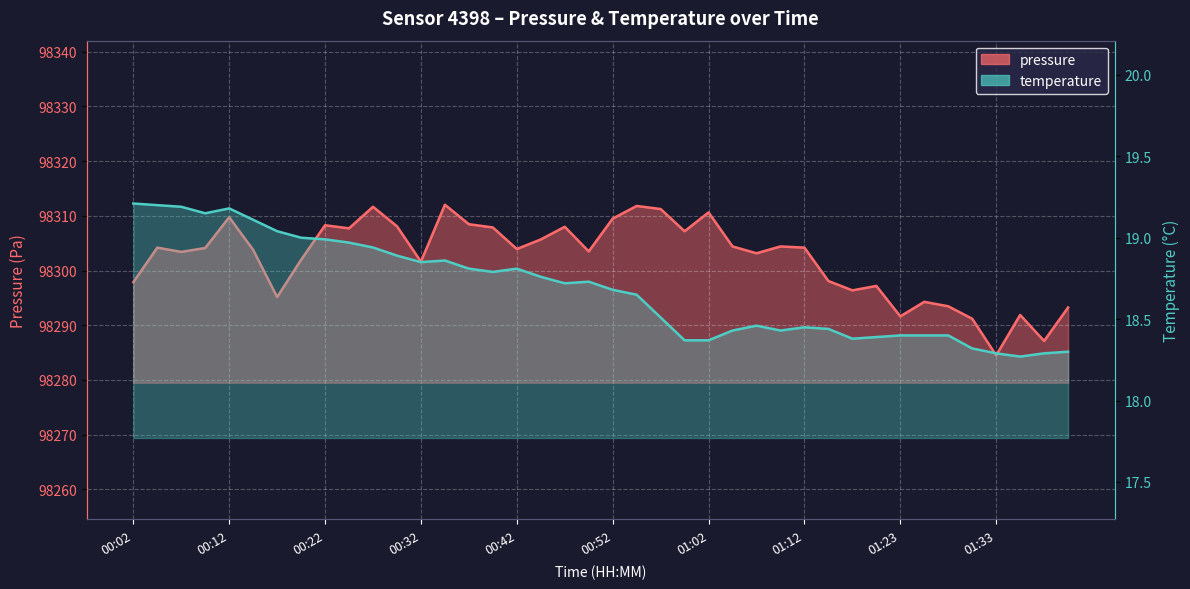

Reading left to right, transcribe all the data shown in this chart.

pressure: 98297.9	98304.2	98303.4	98304.1	98309.8	98303.8	98295.2	98302.0	98308.3	98307.7	98311.7	98308.1	98301.6	98312.0	98308.5	98307.9	98303.9	98305.7	98308.0	98303.5	98309.5	98311.8	98311.2	98307.2	98310.6	98304.4	98303.2	98304.4	98304.2	98298.1	98296.4	98297.2	98291.6	98294.3	98293.5	98291.2	98284.5	98291.9	98287.1	98293.2
temperature: 19.2	19.2	19.2	19.1	19.2	19.1	19.0	19.0	19.0	19.0	18.9	18.9	18.9	18.9	18.8	18.8	18.8	18.8	18.7	18.7	18.7	18.6	18.5	18.4	18.4	18.4	18.5	18.4	18.4	18.4	18.4	18.4	18.4	18.4	18.4	18.3	18.3	18.3	18.3	18.3